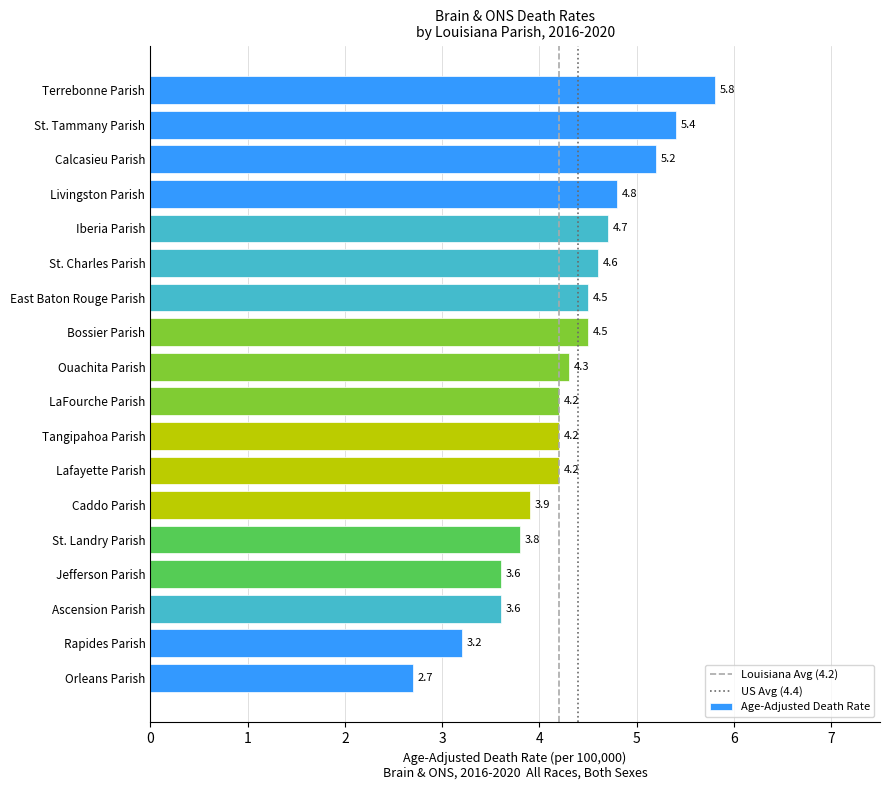

Reading bottom to top, what are all the values shown in this chart?

2.7	3.2	3.6	3.6	3.8	3.9	4.2	4.2	4.2	4.3	4.5	4.5	4.6	4.7	4.8	5.2	5.4	5.8